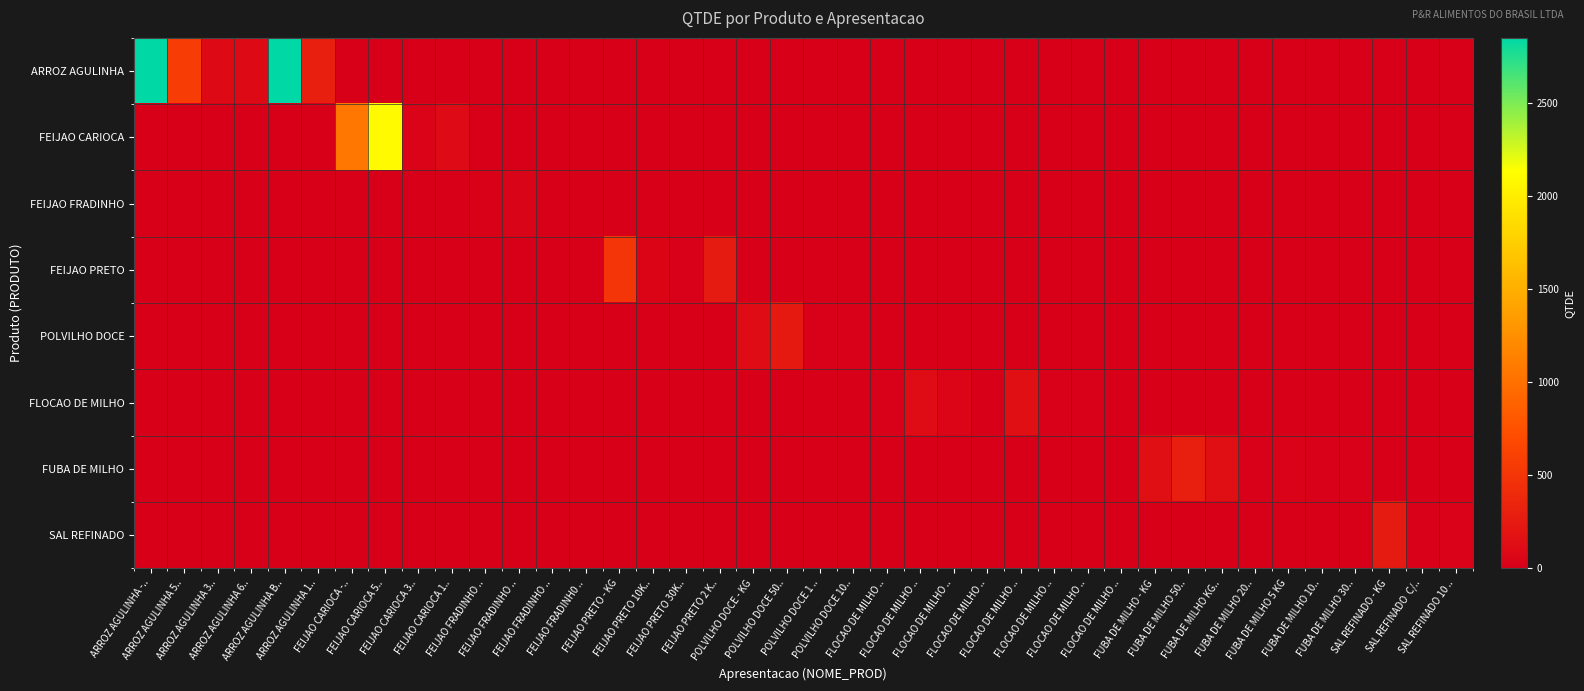

Which series has the largest range (max minus min)?

row_0